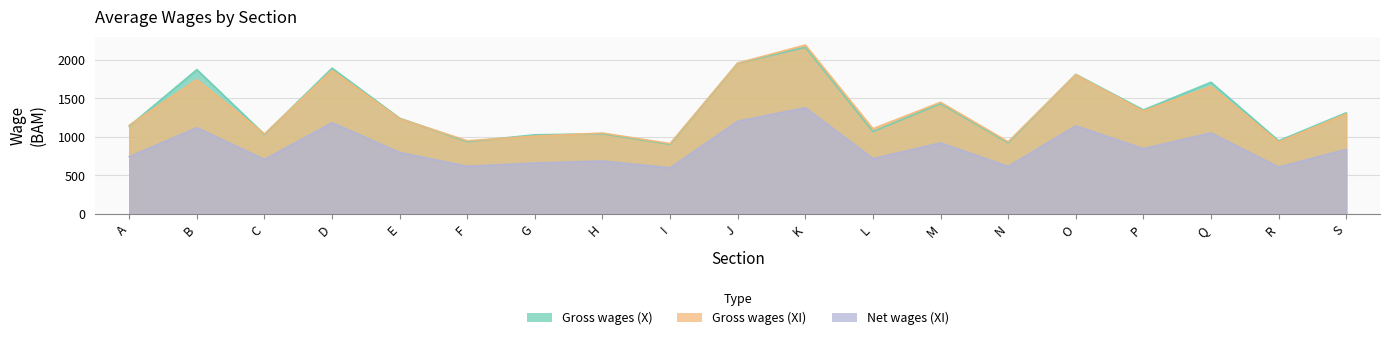

True or false: Net wages (XI) and Gross wages (XI) intersect in this chart.

False